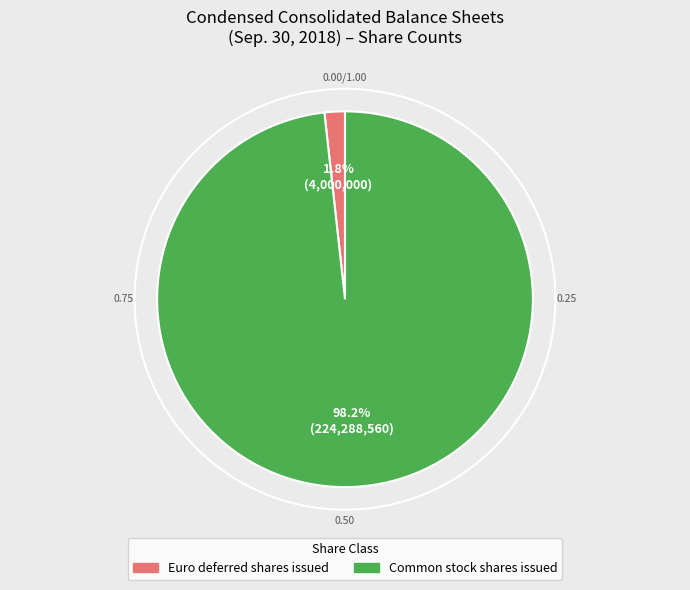

Is it true that Common stock shares issued is 98% of the pie?

True